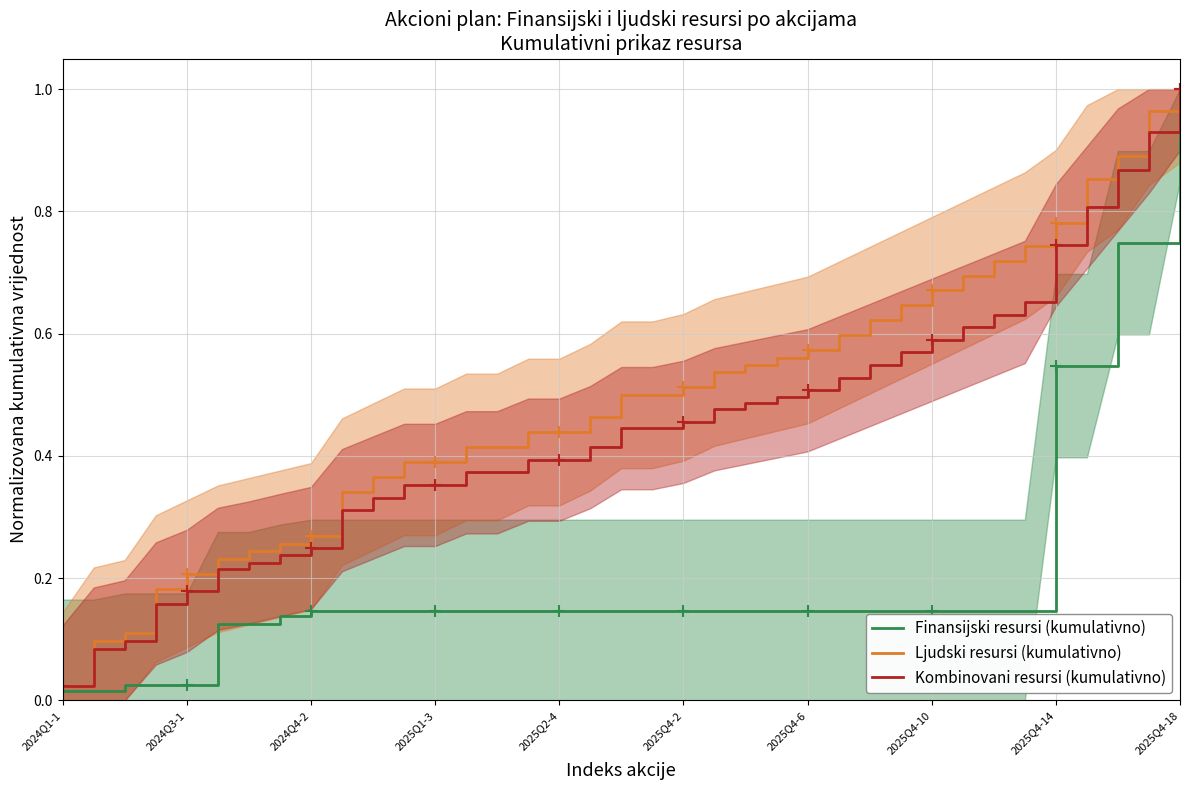

Which category has the highest value in the Ljudski resursi (kumulativno) series?

2025Q4-18